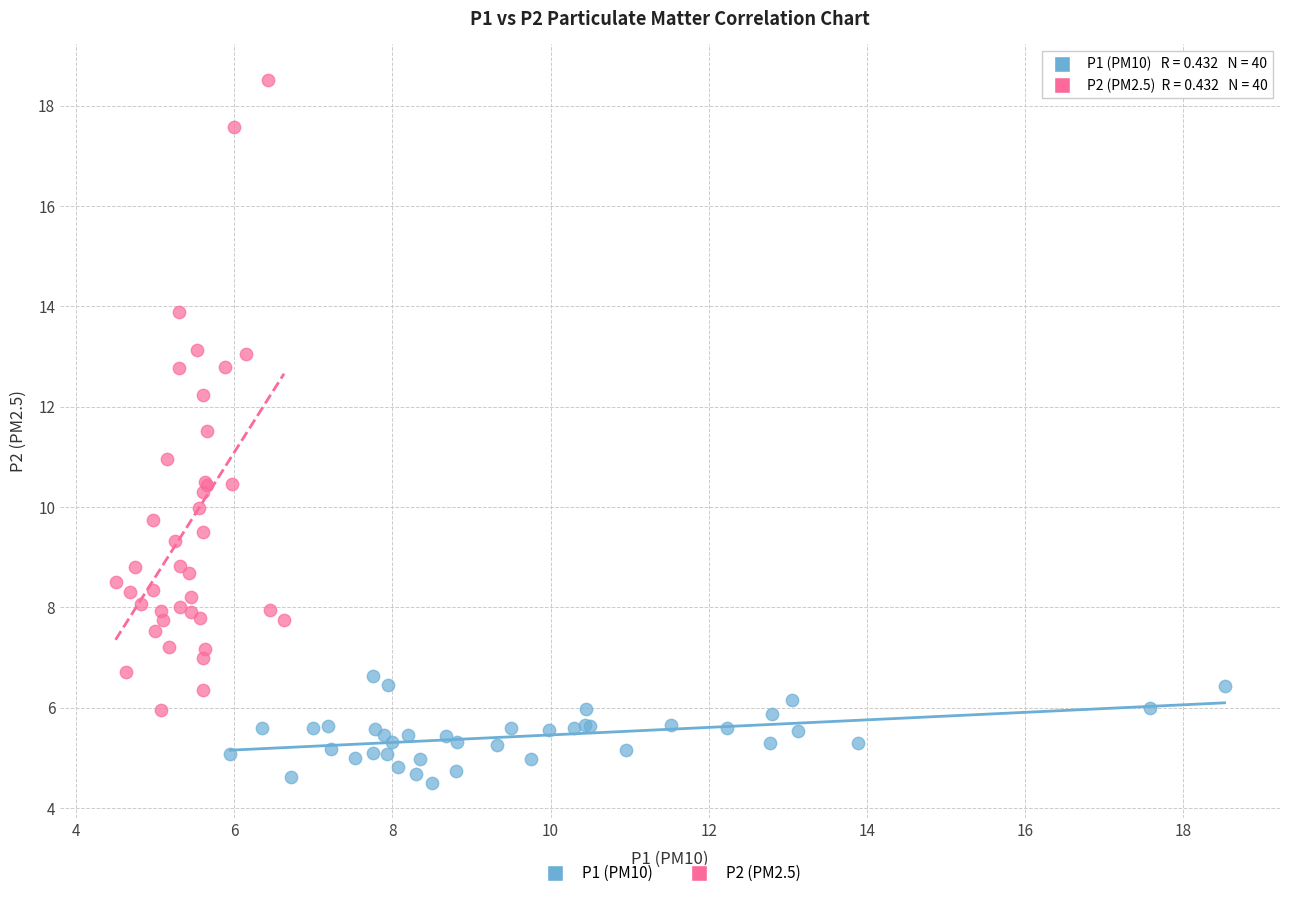

Which series contains the lowest Y value?

P1 (PM10)